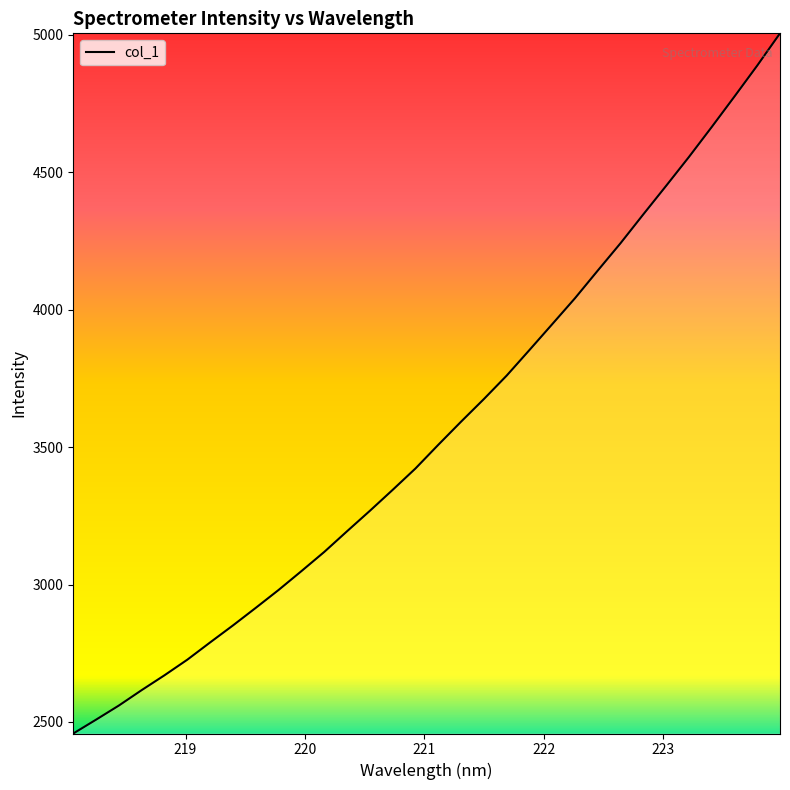

Reading left to right, list all the values displayed in this chart.

2458.0	2508.4	2559.8	2615.9	2670.0	2726.7	2789.5	2851.3	2915.3	2980.3	3048.8	3118.5	3193.8	3268.1	3344.4	3422.1	3508.2	3592.4	3674.6	3759.9	3853.1	3947.1	4041.6	4142.3	4241.9	4346.8	4450.5	4555.4	4664.3	4775.3	4888.0	5005.3